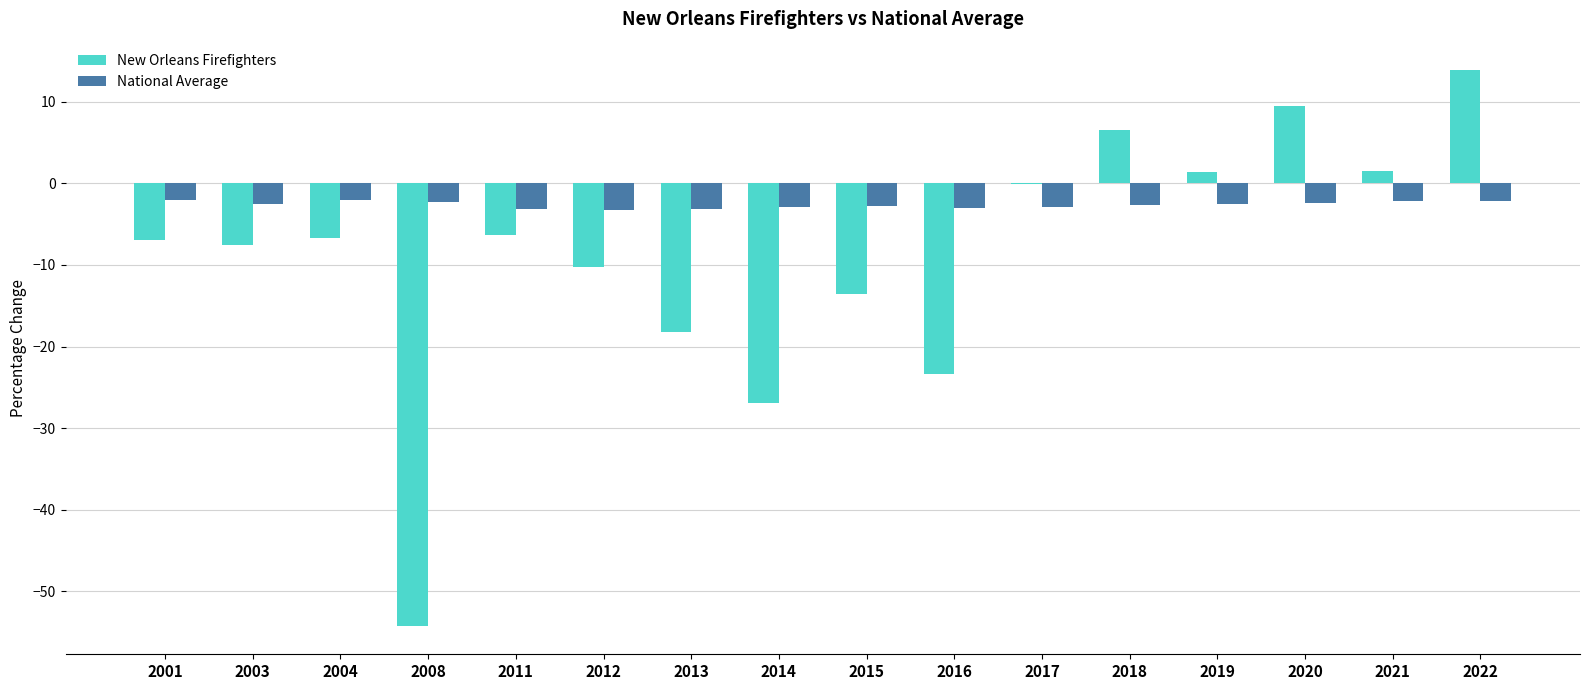

Which series changed the most between 2003 and 2021?

New Orleans Firefighters